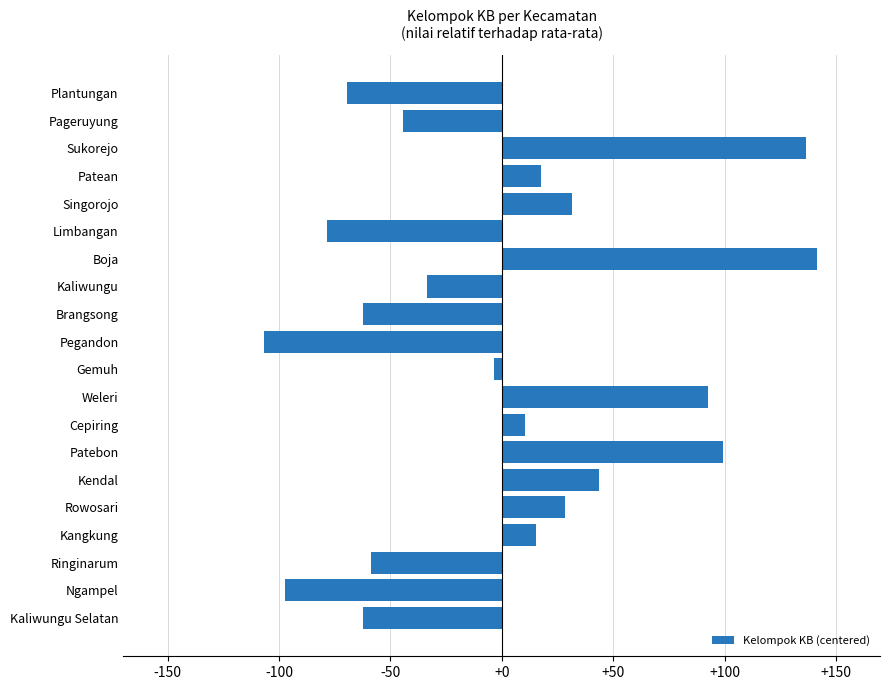

How many values exceed 10?

10